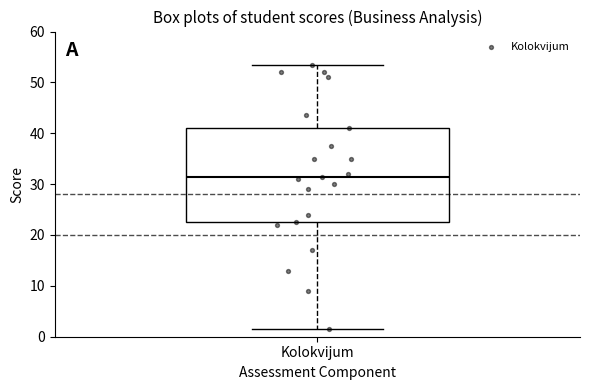

Read this box plot against the y-axis: the position of the median line, the range covered by the box, and the ends of both whiskers. The values are not printed on the chart, so give them approximately, as read against the axis.

median 32, box 23 to 41, whiskers 2 to 54